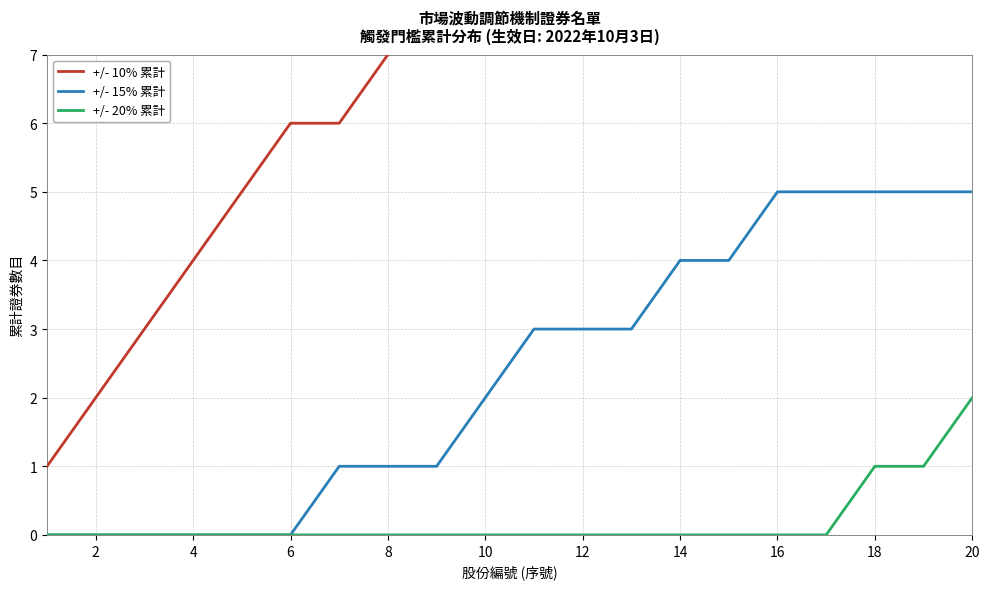

Is it true that +/- 20% 累計 equals 1 at 4?

False